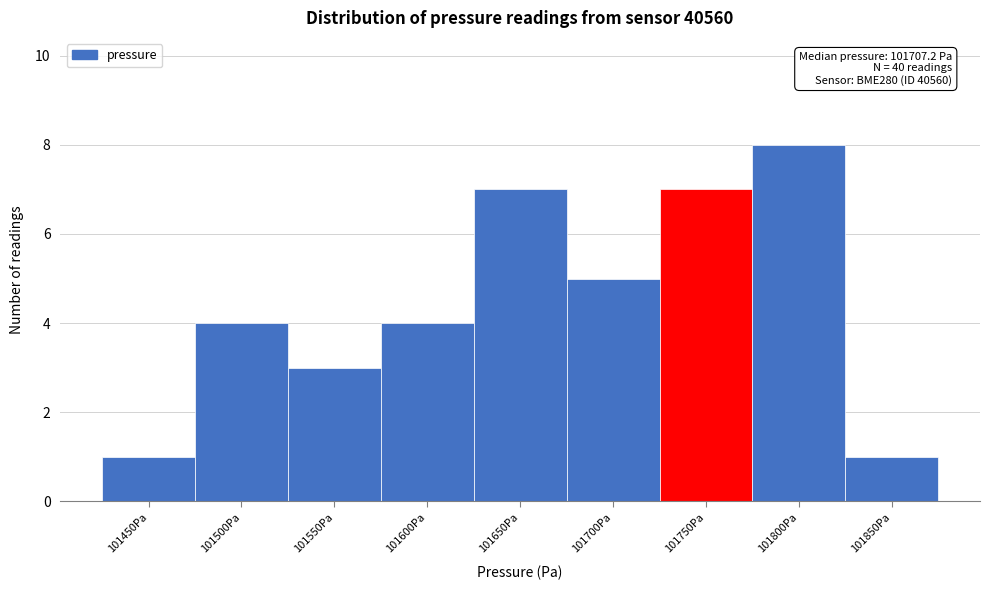

Reading left to right, extract all data points from this chart.

1	4	3	4	7	5	7	8	1